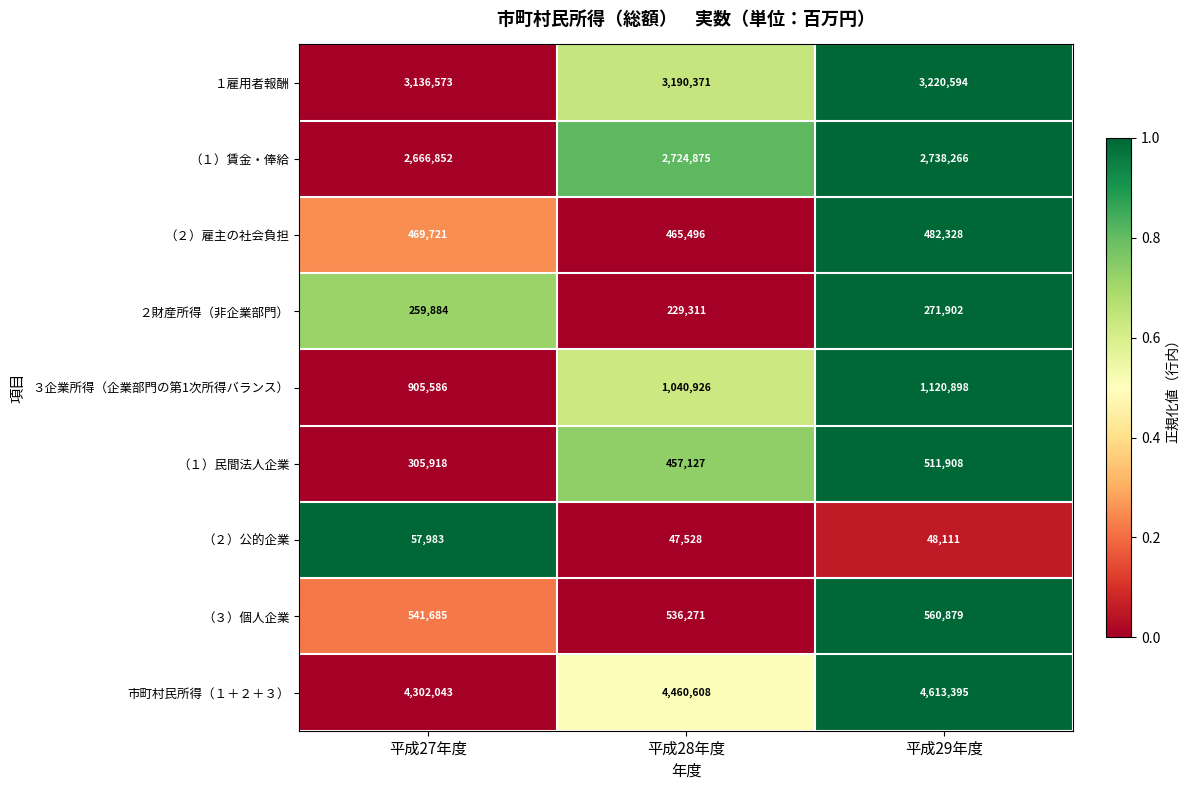

Between 平成27年度 and 平成28年度, which series saw the biggest shift?

市町村民所得（１＋２＋３）